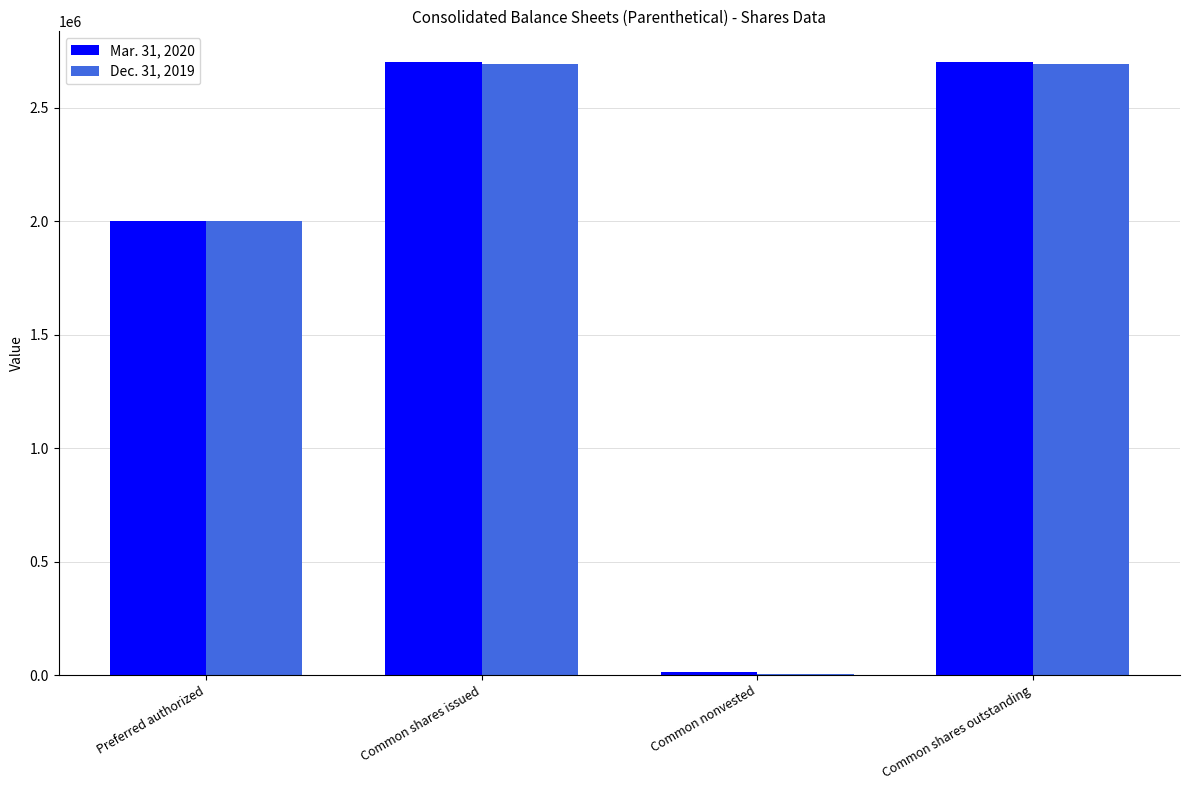

What is the total value across all series at Common shares outstanding?

5394378